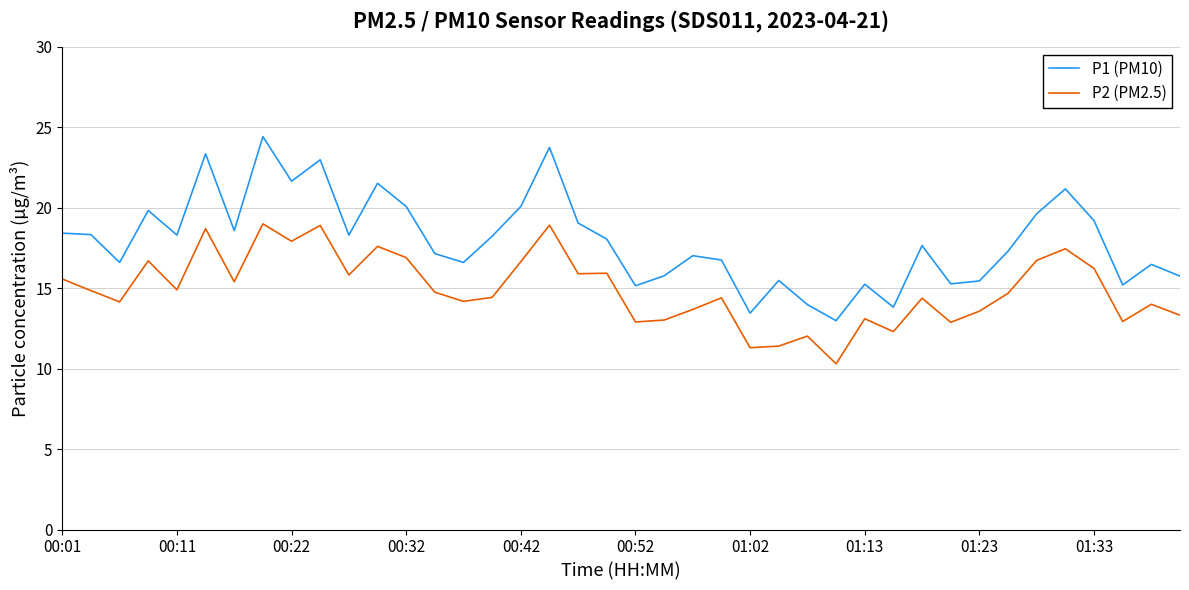

What is the difference between the maximum and minimum values in the P1 (PM10) series?

11.4